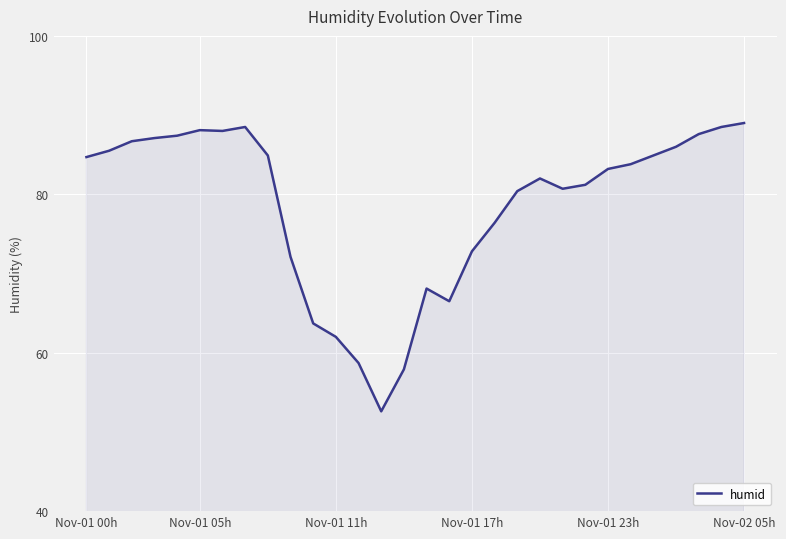

How many series are shown in this chart?

1